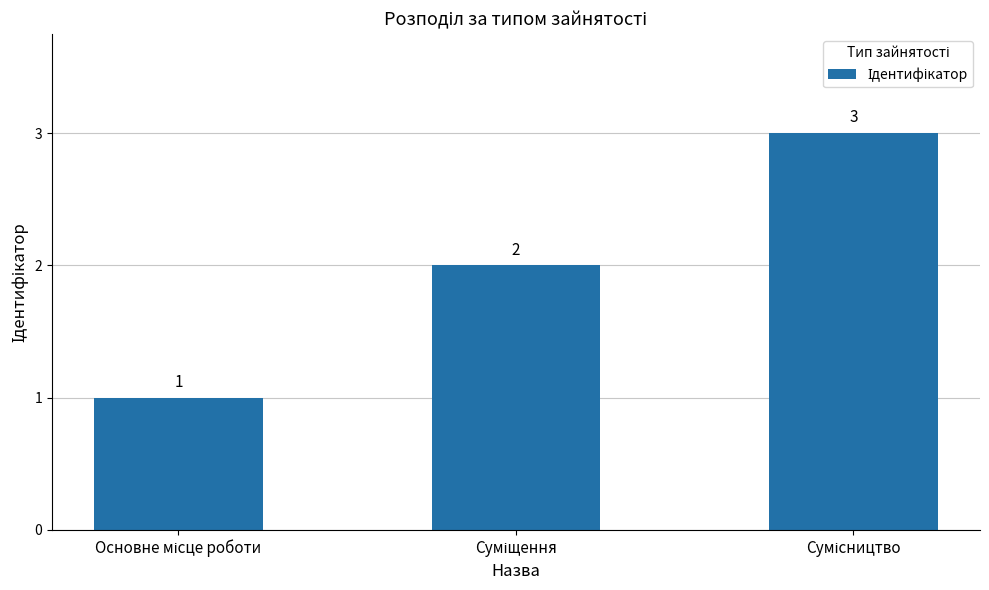

What is the value of the 1st bar from the left?

1